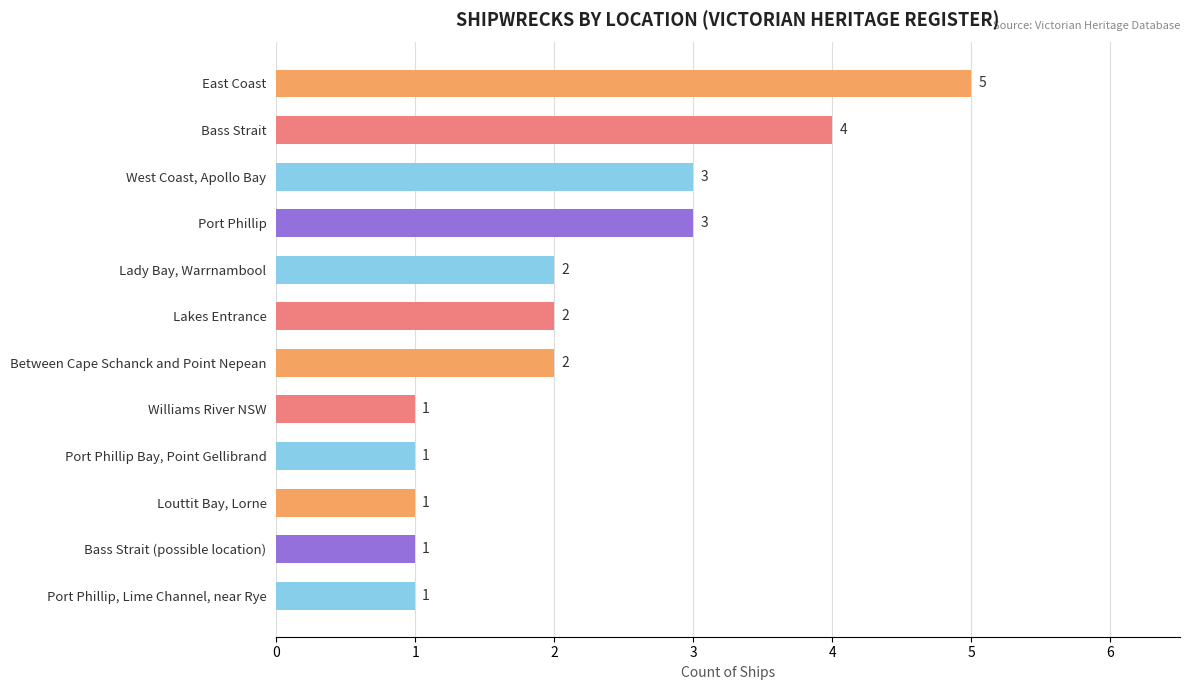

What is the label of the 1st bar from the top?

East Coast